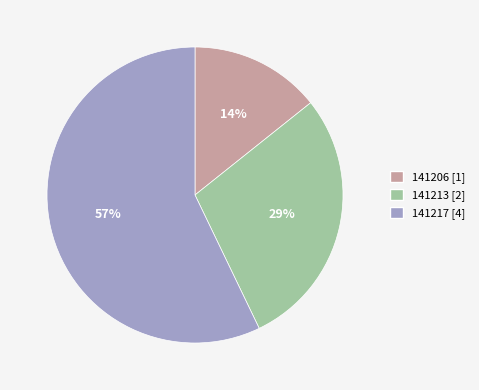

Which has a higher value, 141206 or 141213?

141213